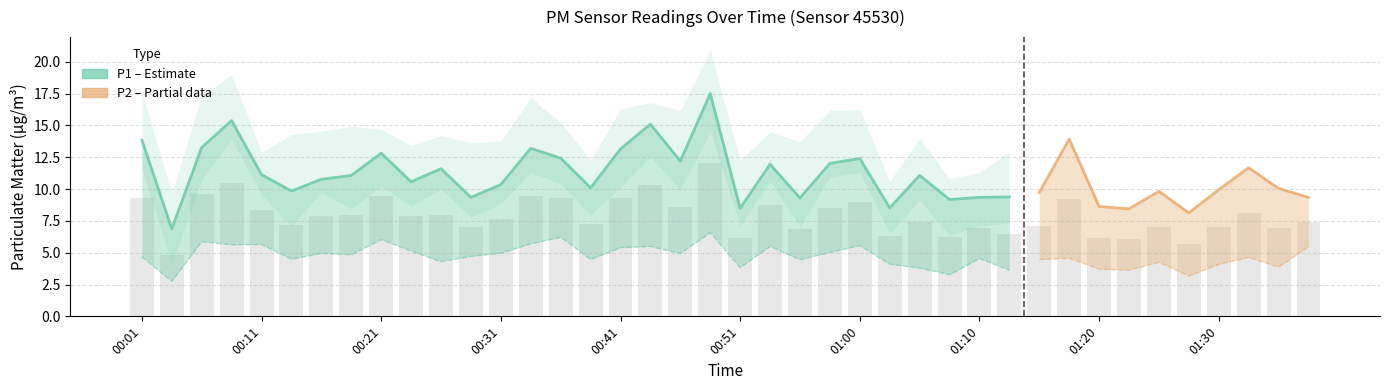

At which label does the data first exceed 7?

00:01